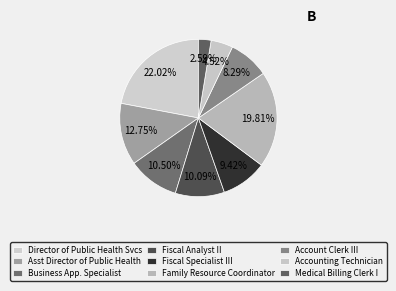

Is Fiscal Analyst II the majority of the pie?

No